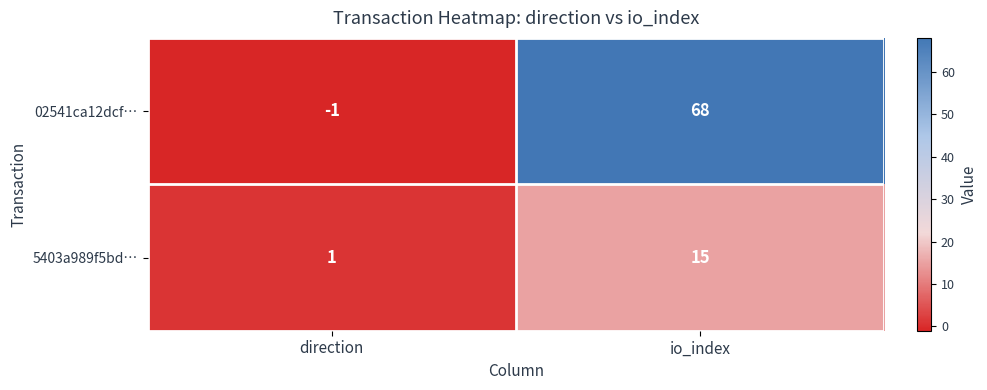

Which series has the largest total across all categories?

02541ca12dcf…